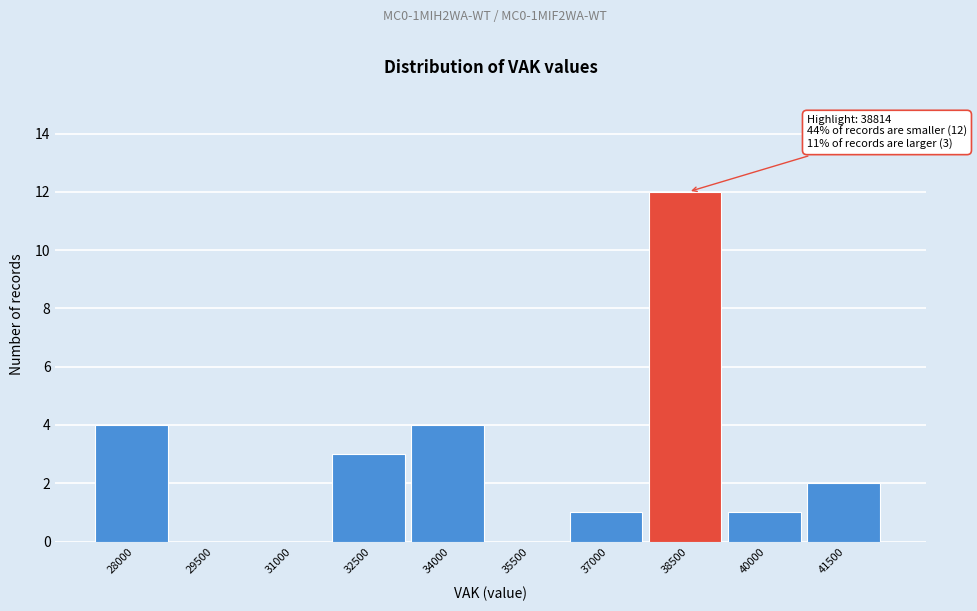

Reading left to right, list all the values displayed in this chart.

28000=4	29500=0	31000=0	32500=3	34000=4	35500=0	37000=1	38500=12	40000=1	41500=2